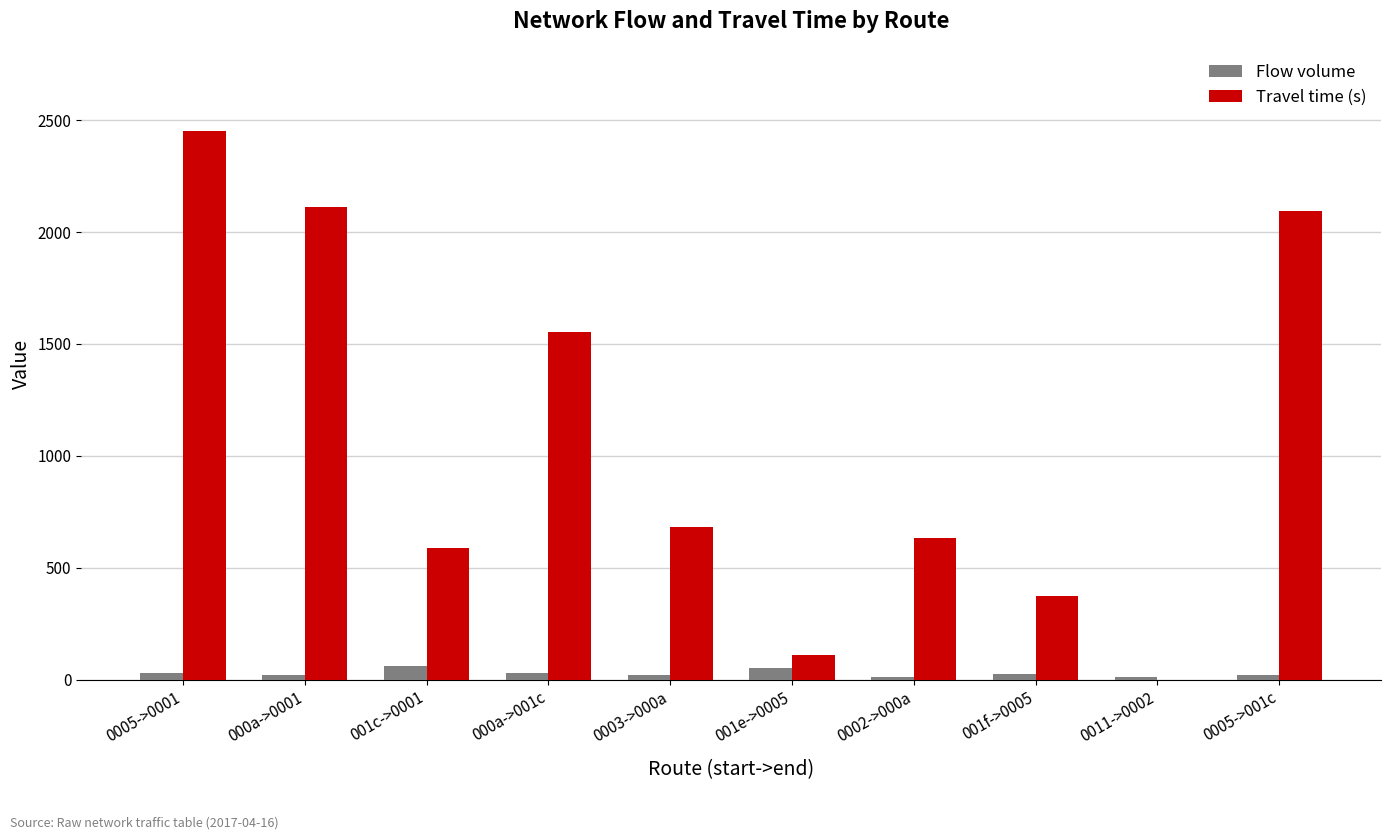

Count the number of data series in this chart.

2